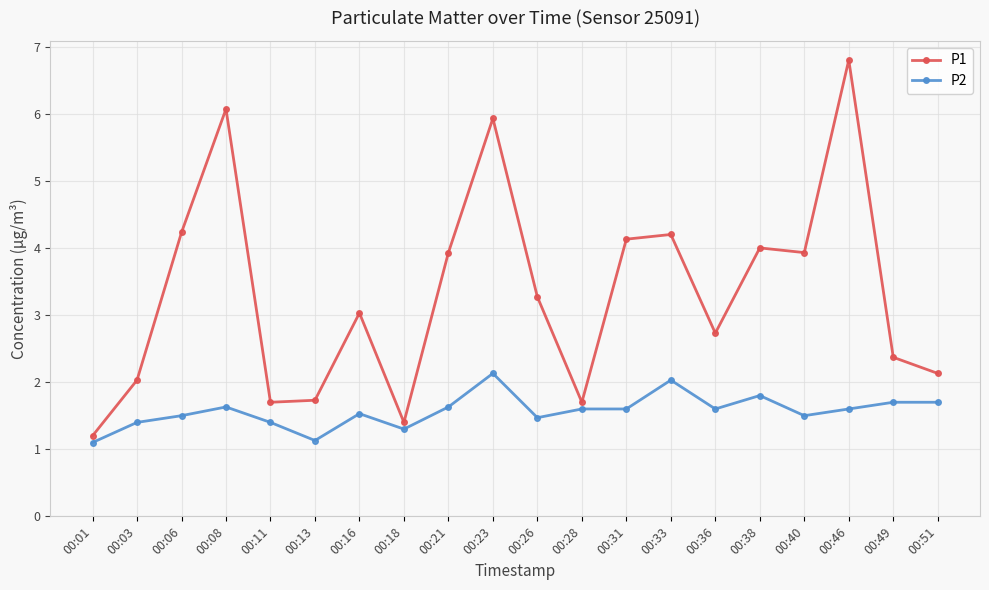

How many data points in P1 are above 3?

11